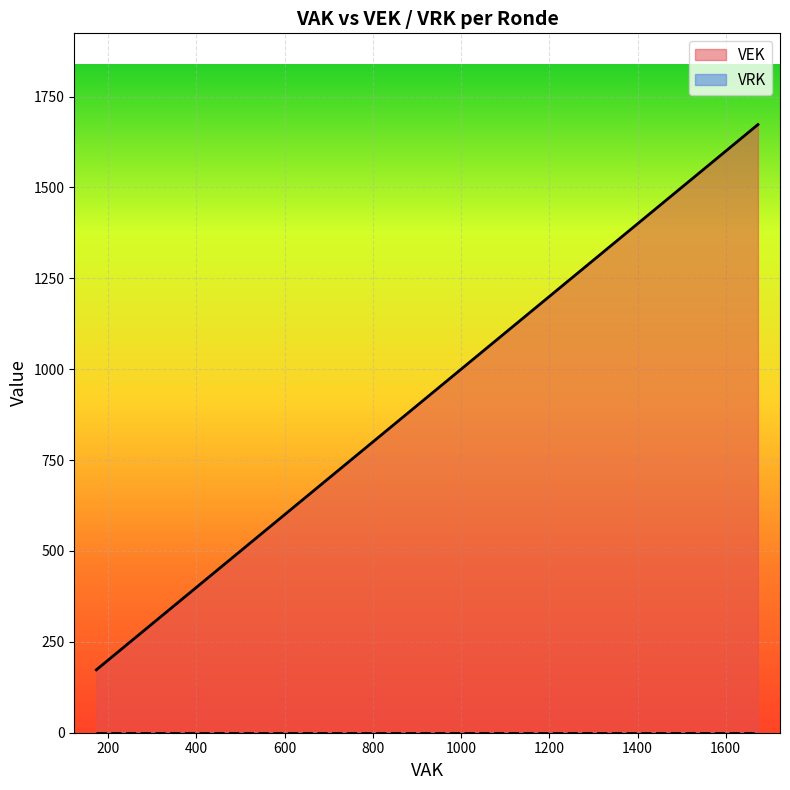

True or false: VRK and VEK cross at least once.

False